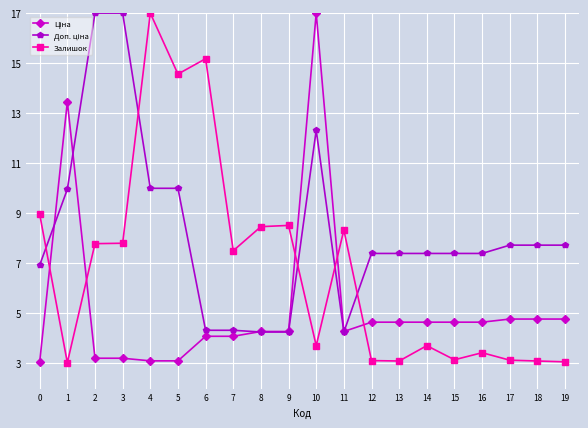

What is the total value across all series at 12?

15.2